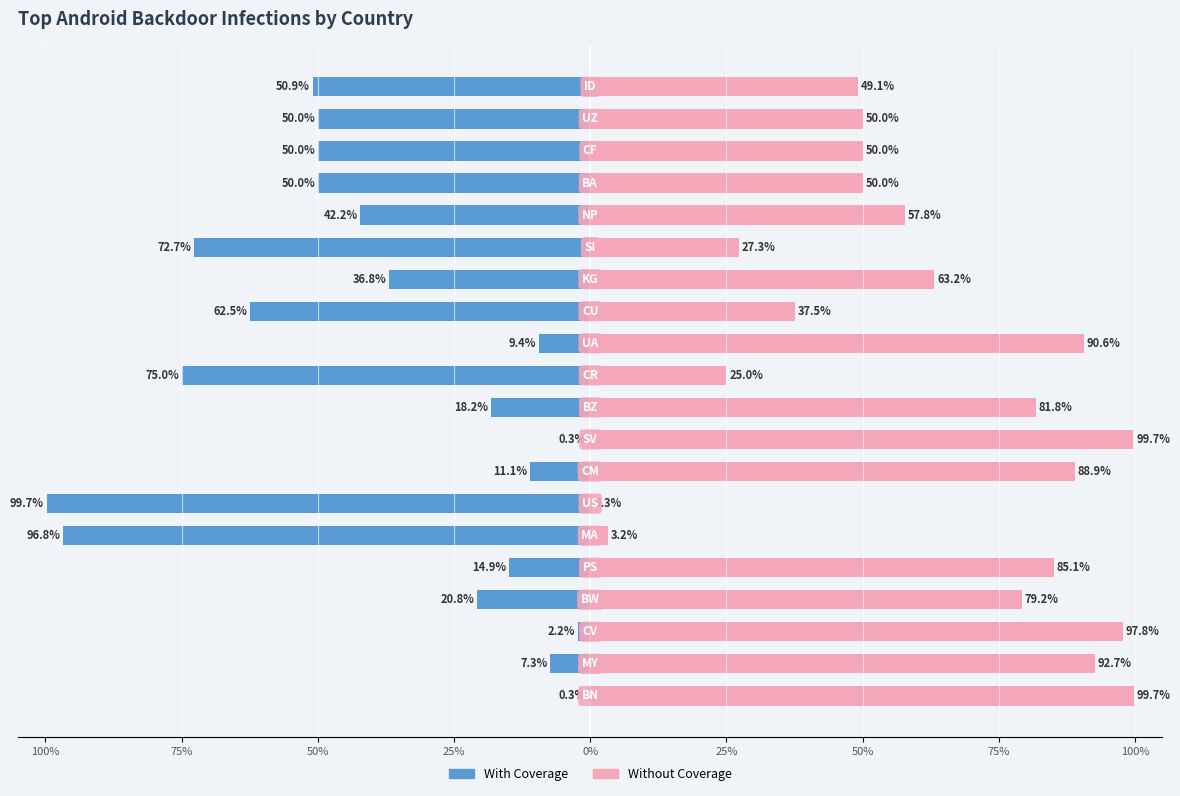

What is the minimum value shown in the chart?

-99.7